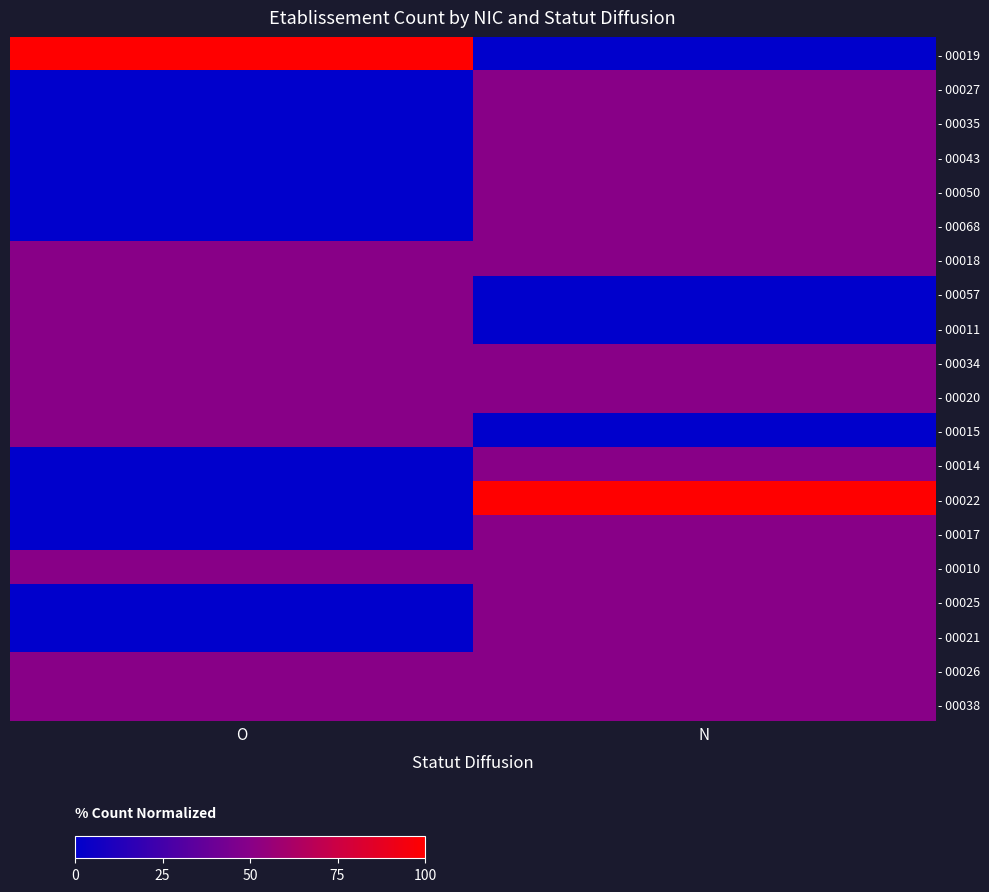

Which series has the largest total across all categories?

- 00019